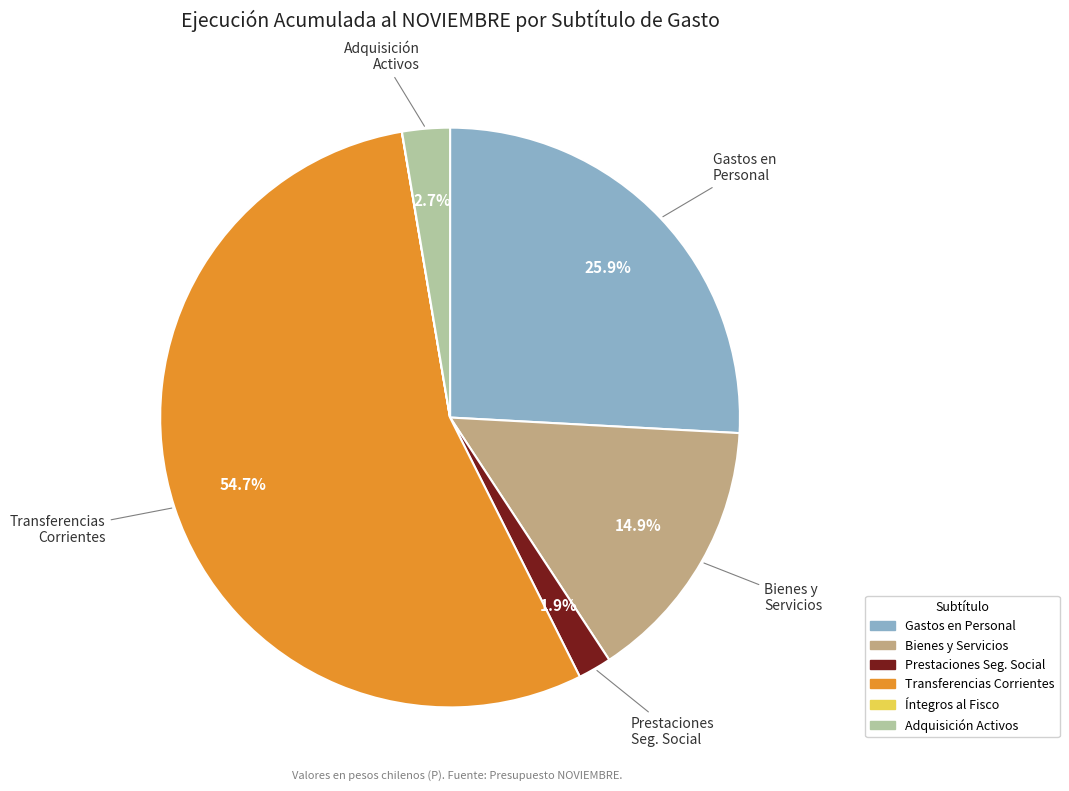

Does any single category account for the majority?

Yes